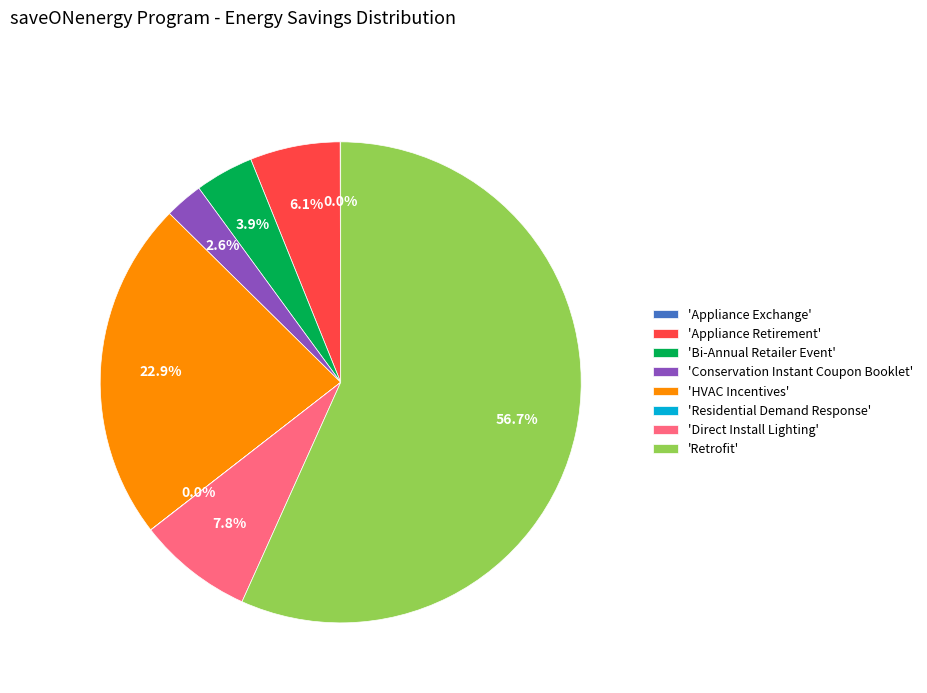

Combined, do 'Direct Install Lighting' and 'Bi-Annual Retailer Event' account for over 50%?

No